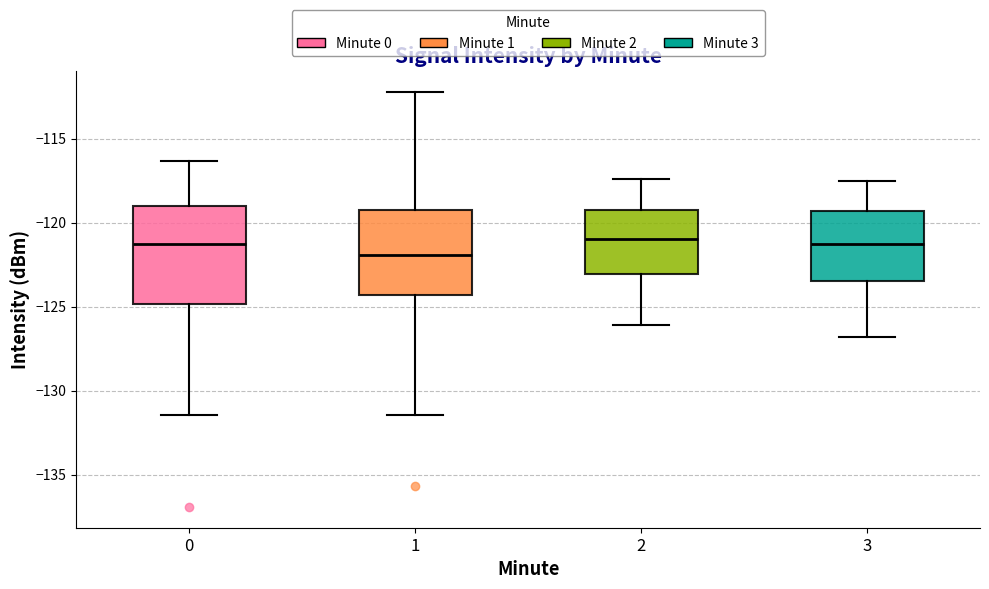

Which box is the tallest, from its lower edge to its upper edge?

0